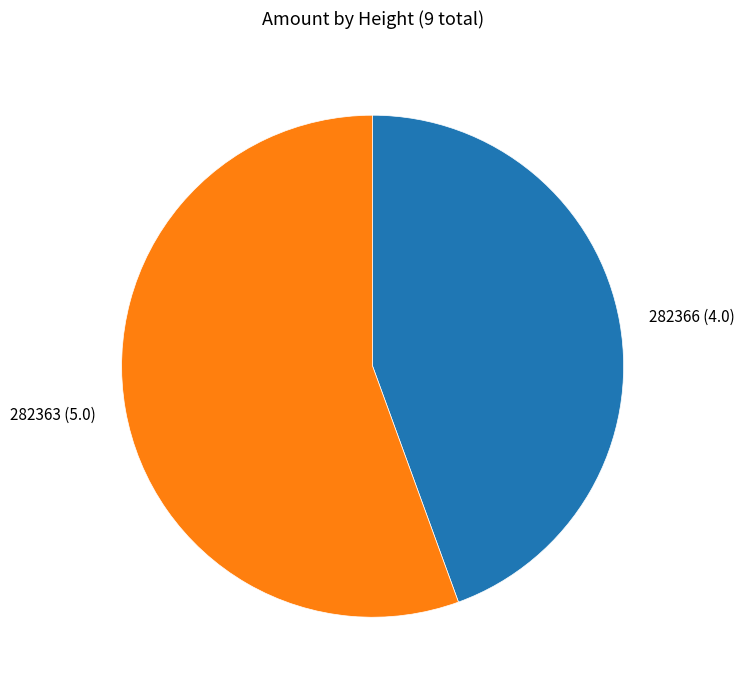

True or false: 282366 accounts for 44% of the total.

True